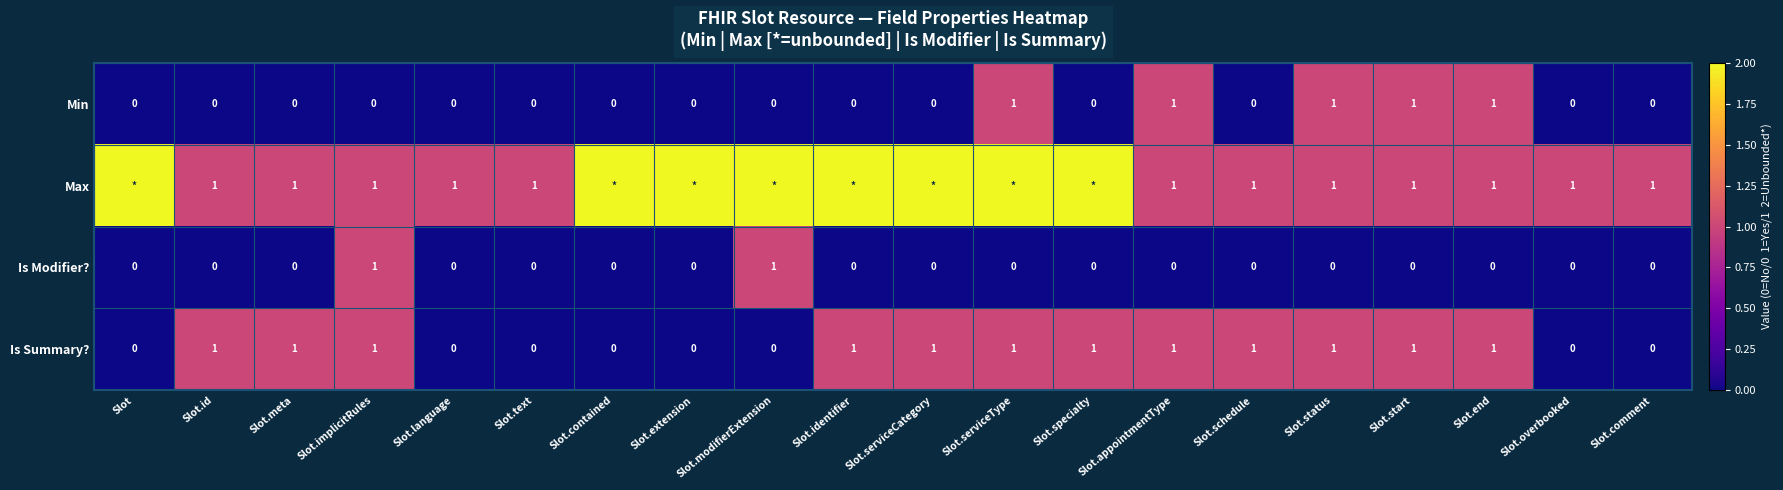

Is the value of Is Summary? at Slot.comment greater than the value of Max at Slot.comment?

No